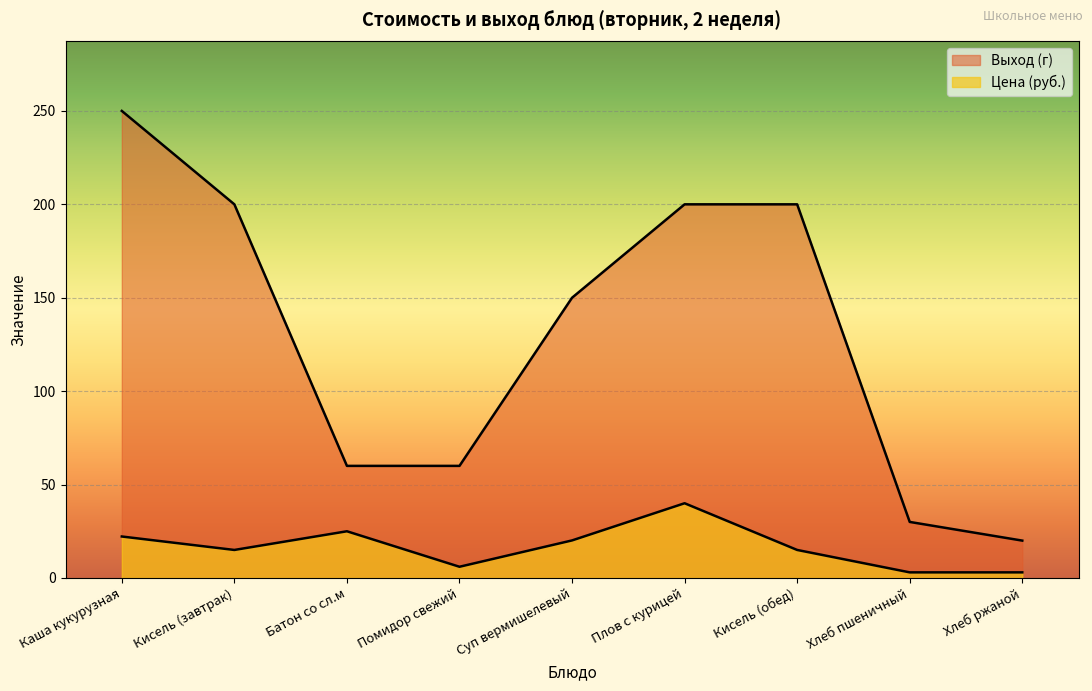

Count the Выход (г) values in the range 60 to 200.

6